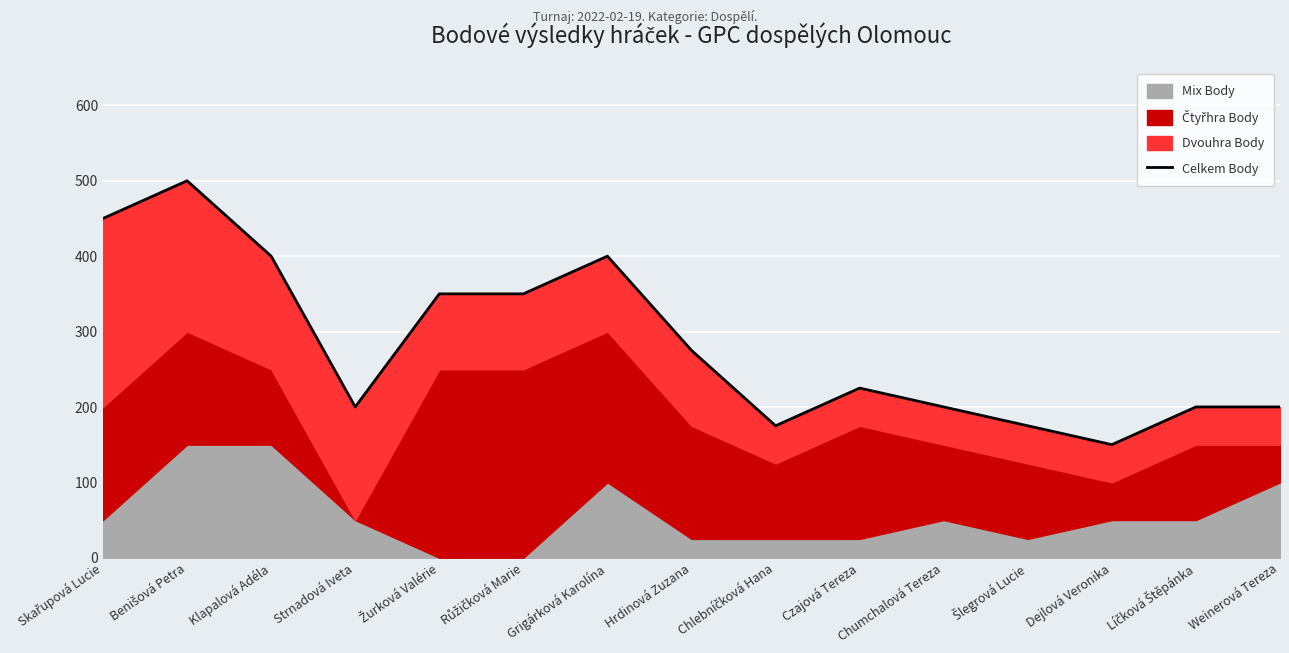

What is the change in value from Skařupová Lucie to Klapalová Adéla?

-50